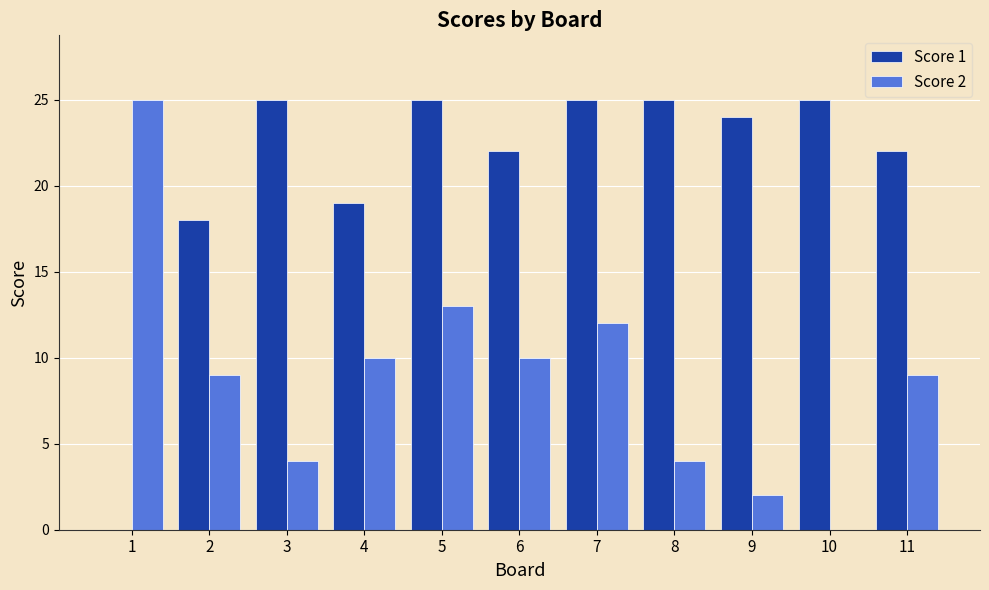

The Score 2 series shows 0 at 10. True or false?

True